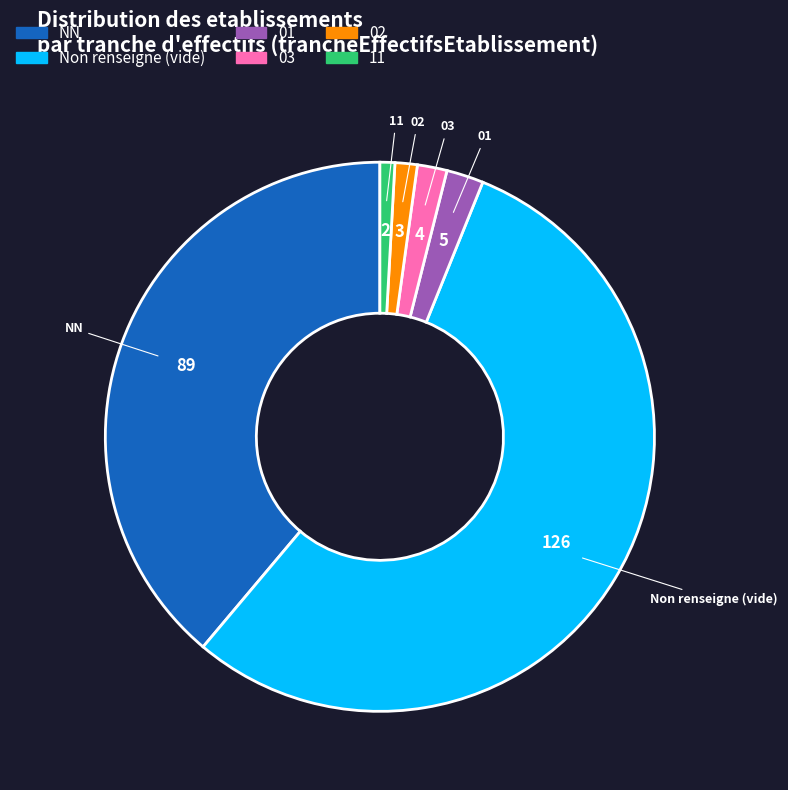

Is the sum of NN and 03 greater than half?

No